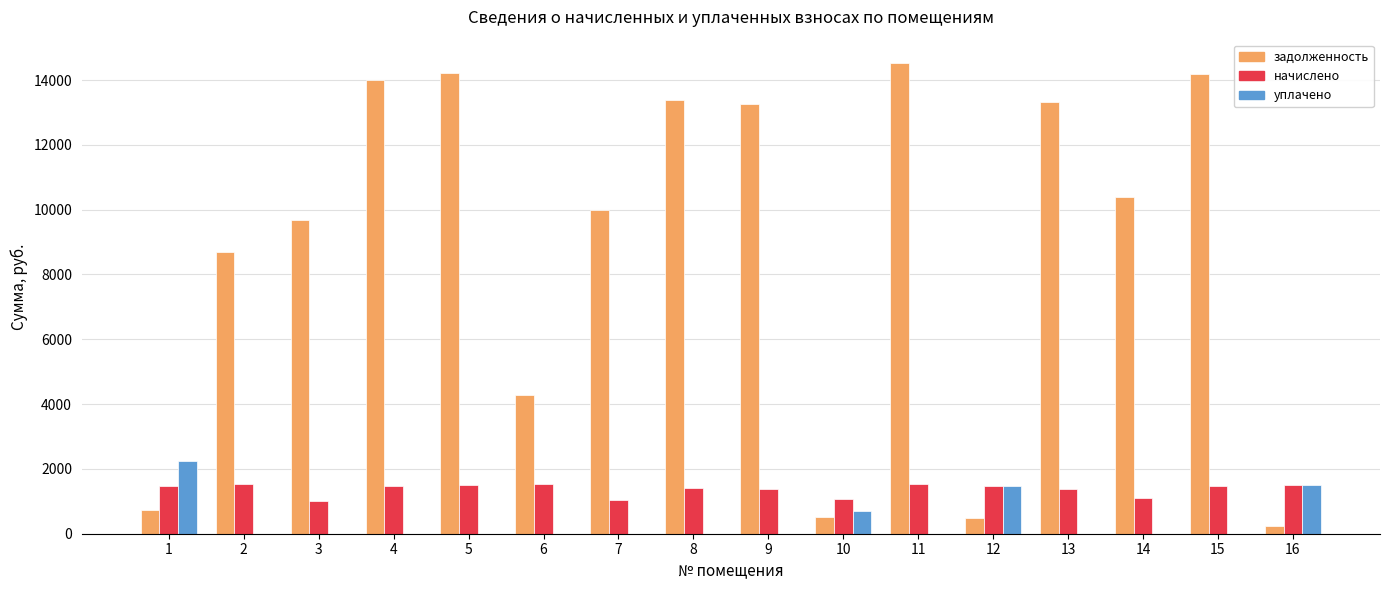

At which label does начислено first exceed 1473?

1